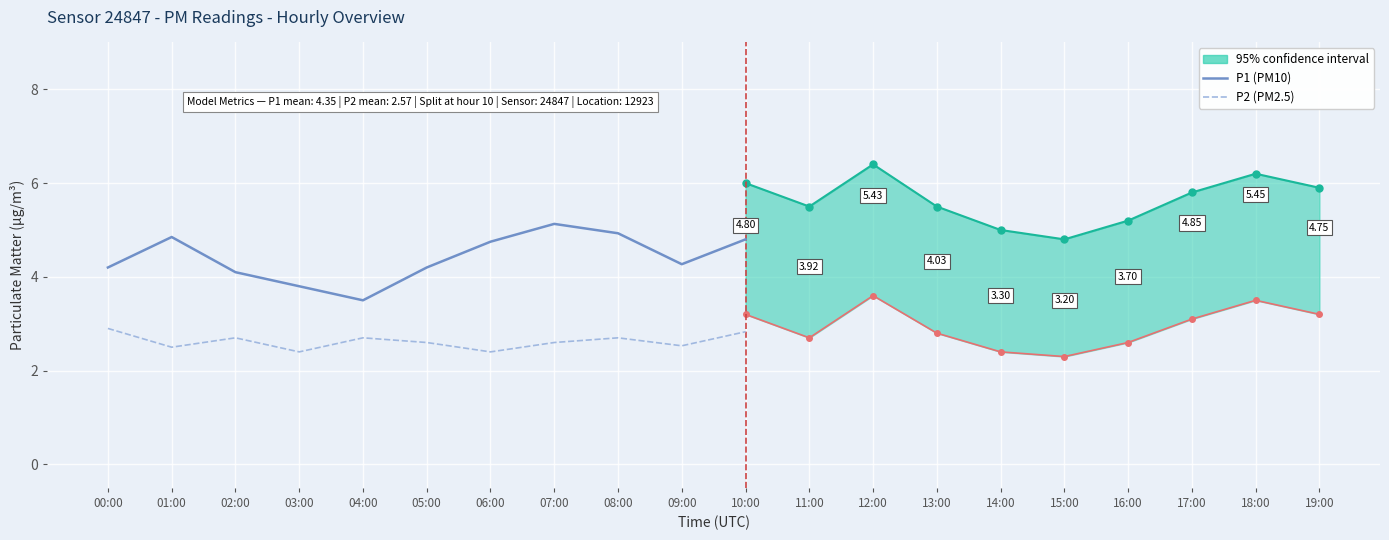

Which series has the largest total across all categories?

P1 (PM10)